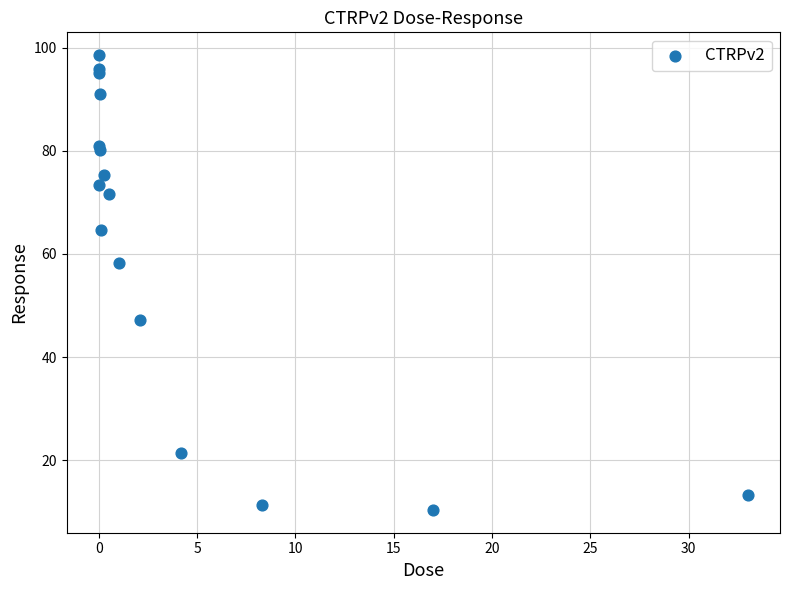

What Y value in the scatter plot is closest to 54?

58.3